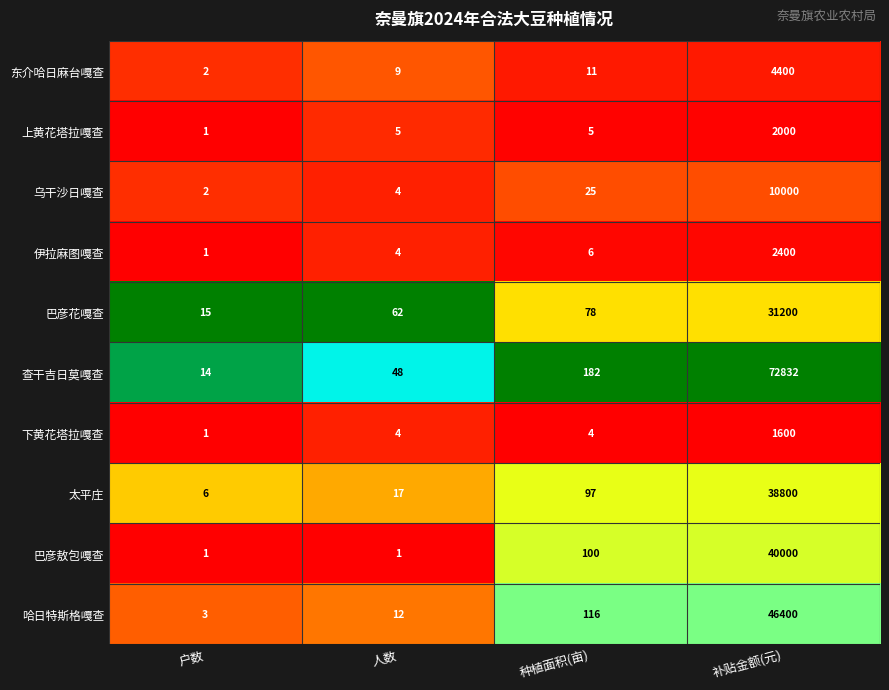

What is the difference between the 上黄花塔拉嘎查 values at 补贴金额(元) and 户数?

1999